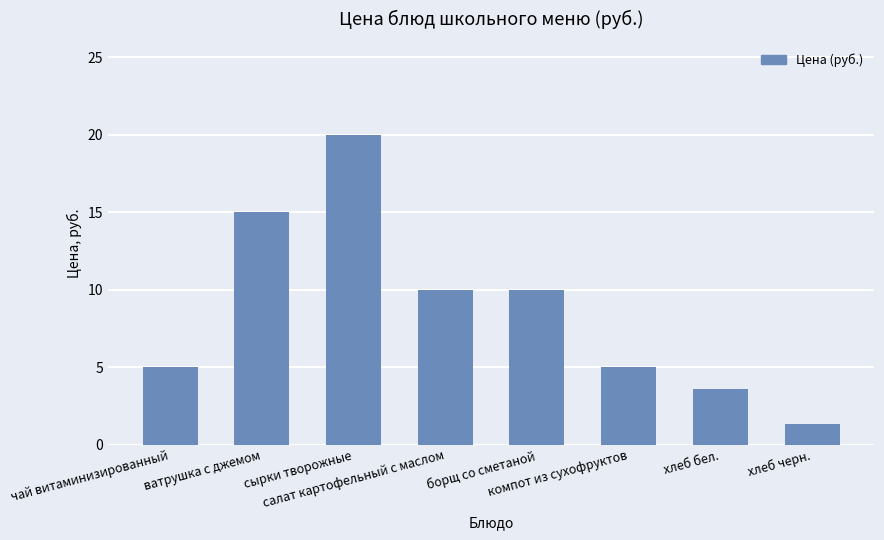

What position from the right is борщ со сметаной?

4